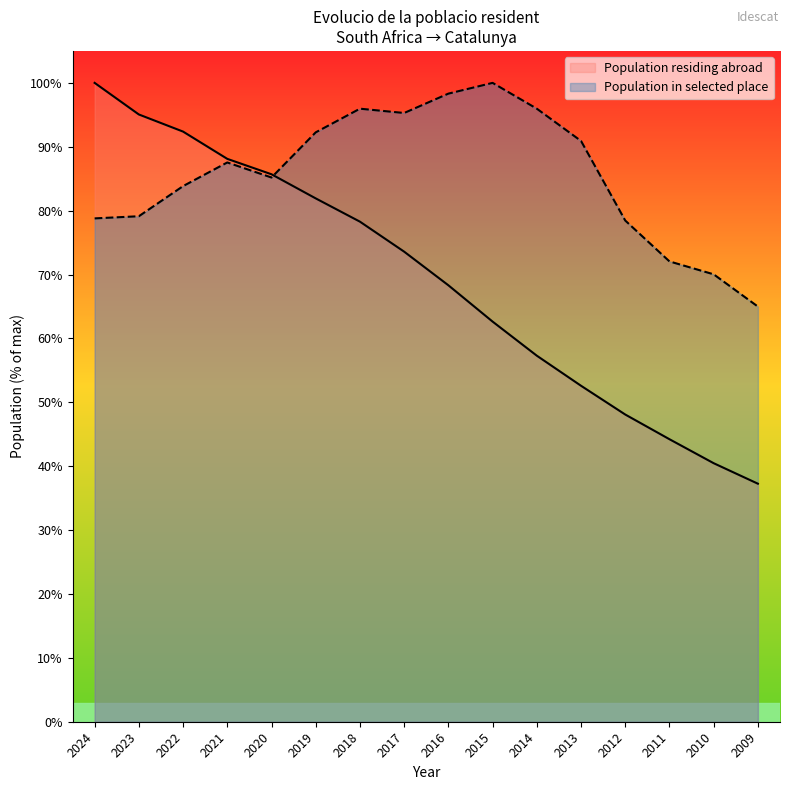

Where is the first local maximum for Population in selected place?

2021